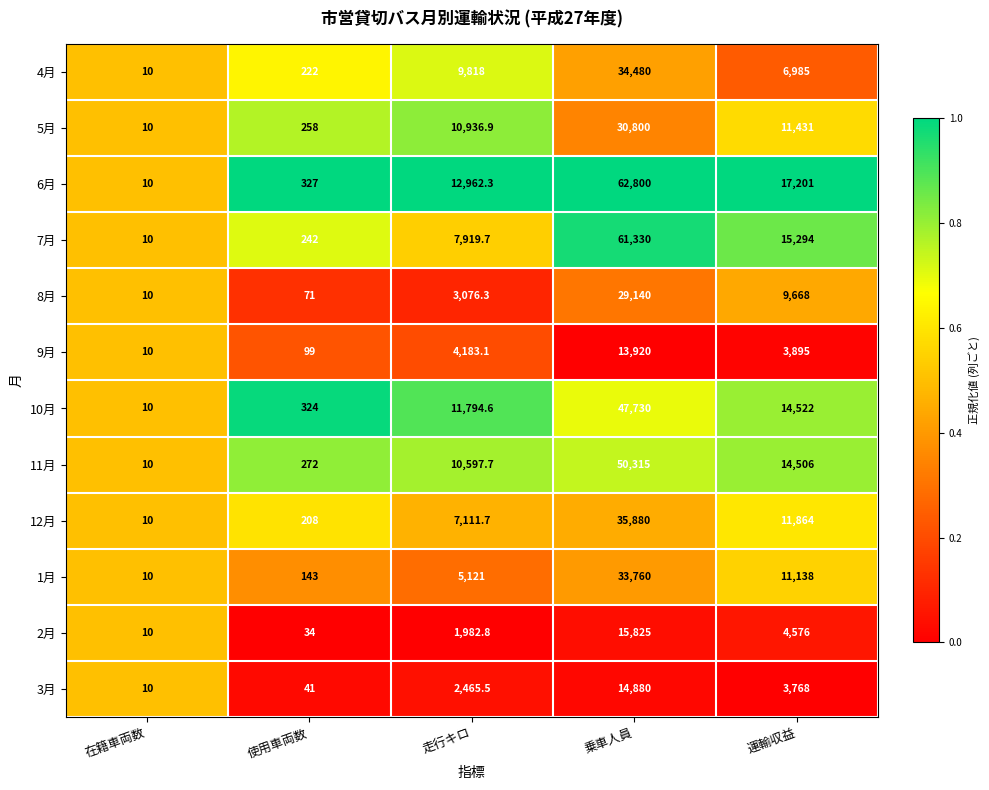

List the series in order of their peak value, highest first.

6月, 7月, 11月, 10月, 12月, 4月, 1月, 5月, 8月, 2月, 3月, 9月